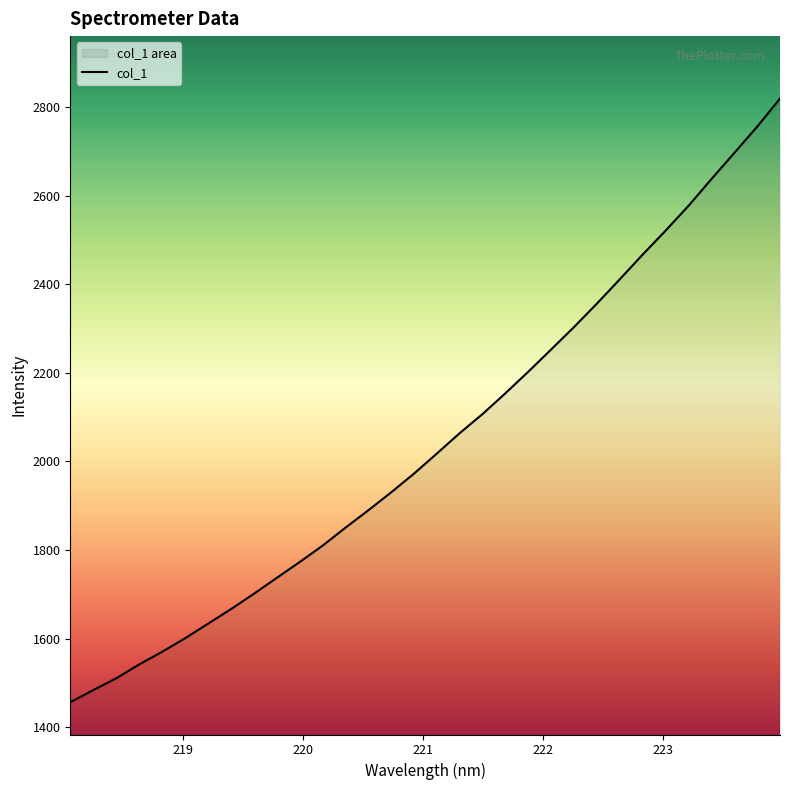

What is the value of the 17th point from the left?

2017.8